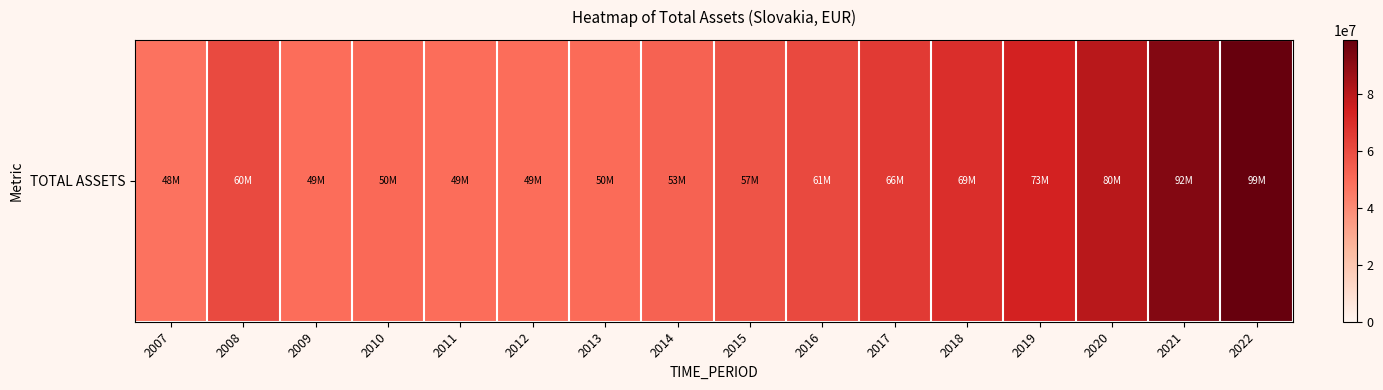

What is the difference between the maximum and minimum values?

51255218